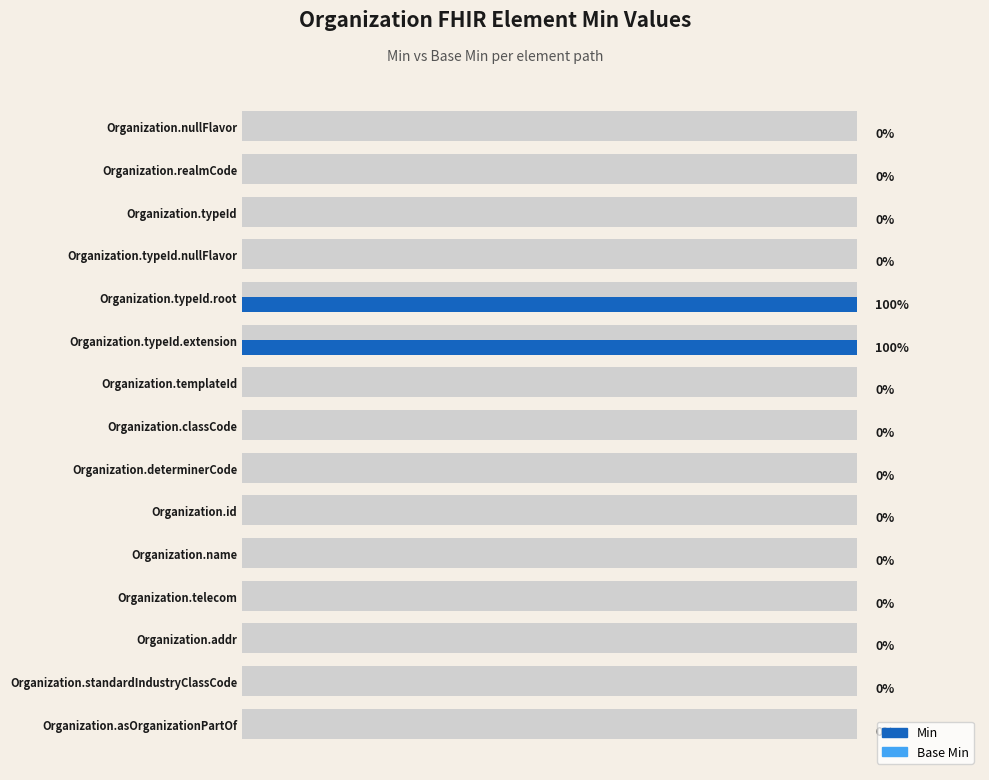

Are the bars grouped side by side (vs. stacked)?

Yes